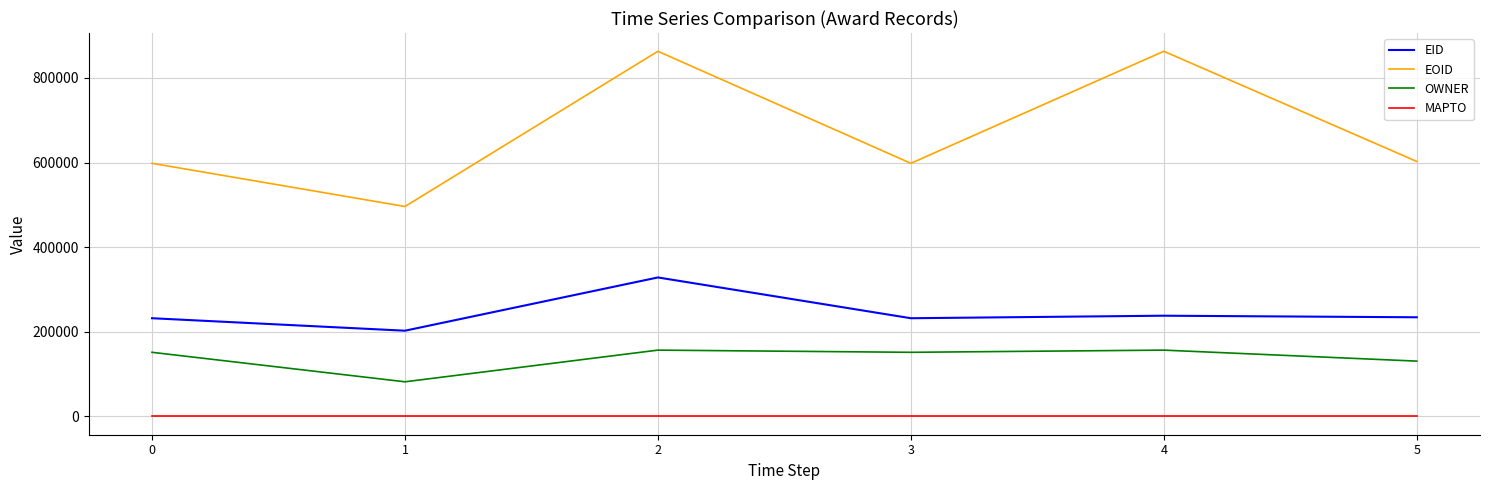

True or false: EID and OWNER cross at least once.

False